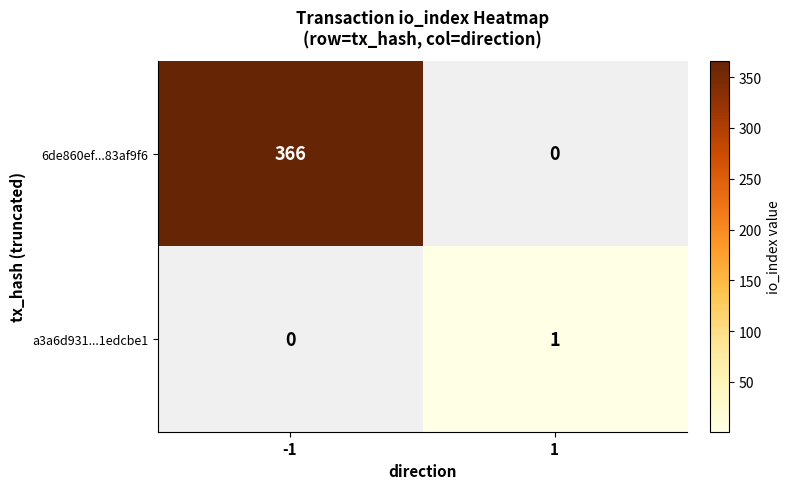

How many distinct data groups are displayed?

2